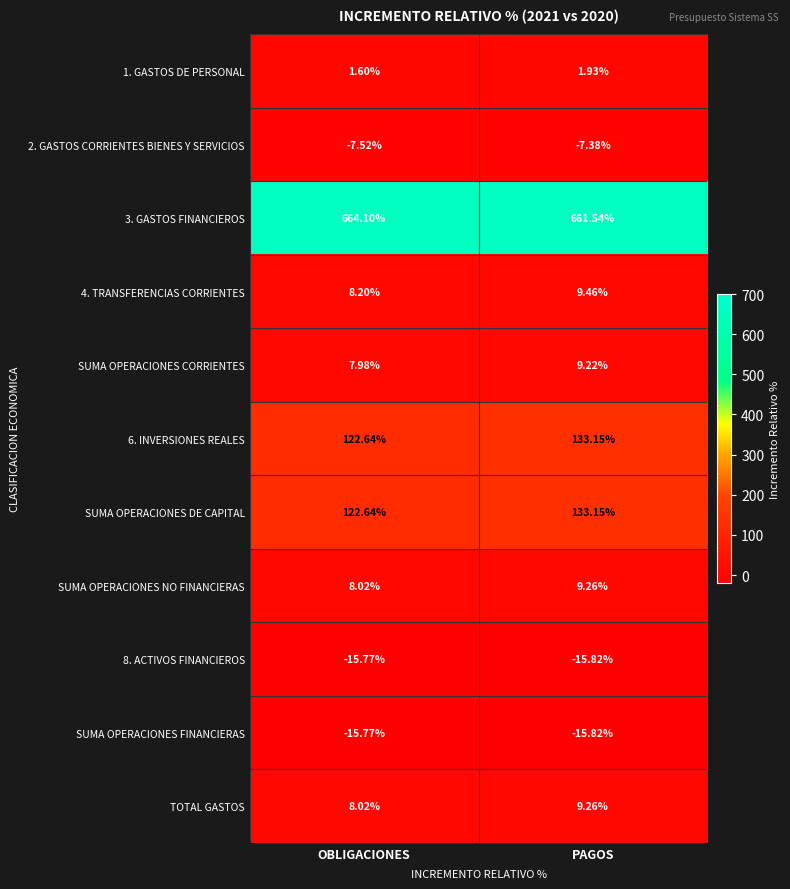

List the labels in order of 2. GASTOS CORRIENTES BIENES Y SERVICIOS value, smallest first.

OBLIGACIONES, PAGOS